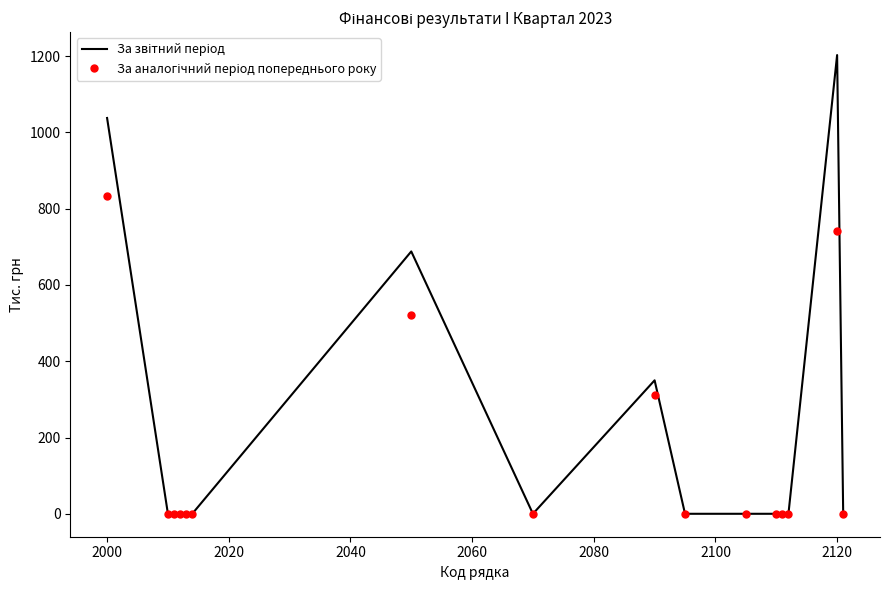

Which label corresponds to the largest value in the chart?

2120